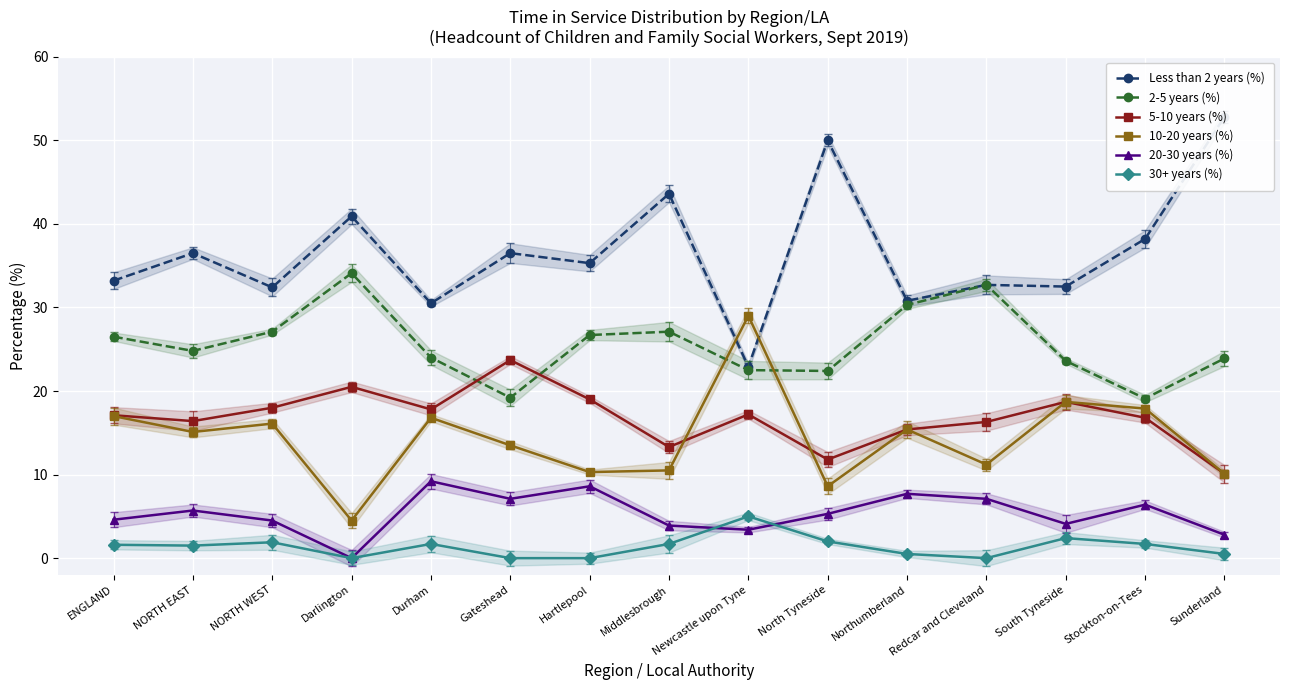

Where is 5-10 years (%) nearest to the value 16?

Redcar and Cleveland